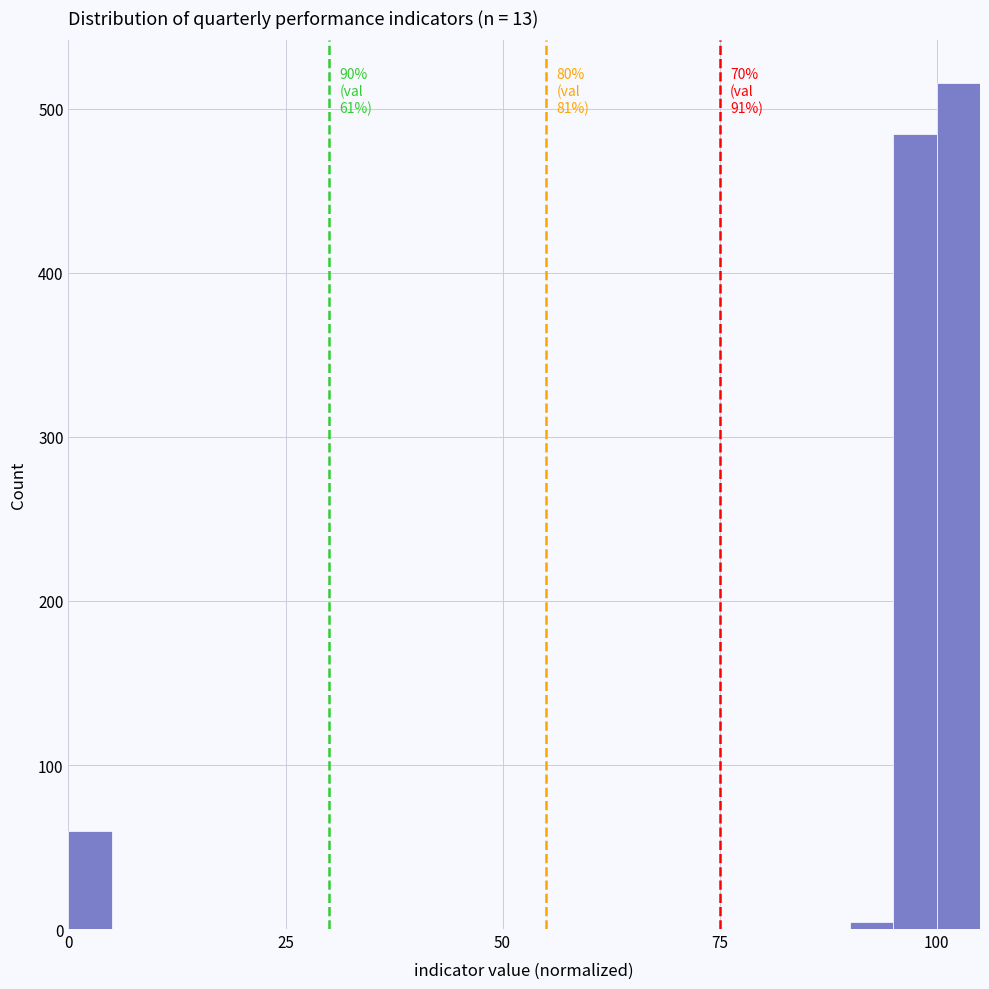

Around what value on the x-axis is the tallest bar? Give the approximate position of its centre, as read against the axis.

105